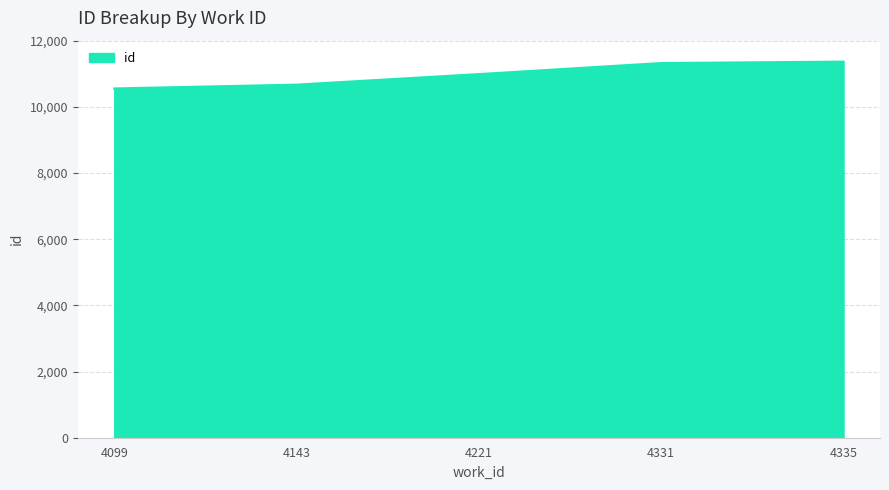

What is the average value?

10982